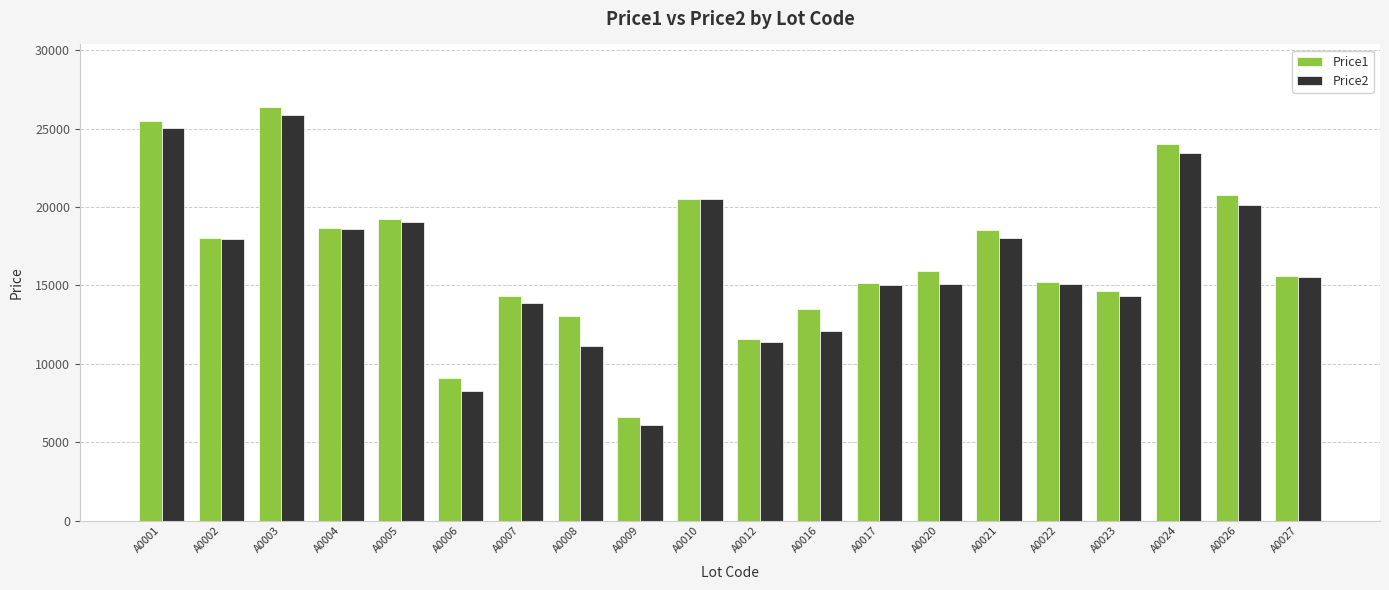

Where does the Price2 series first go above 15539?

A0001